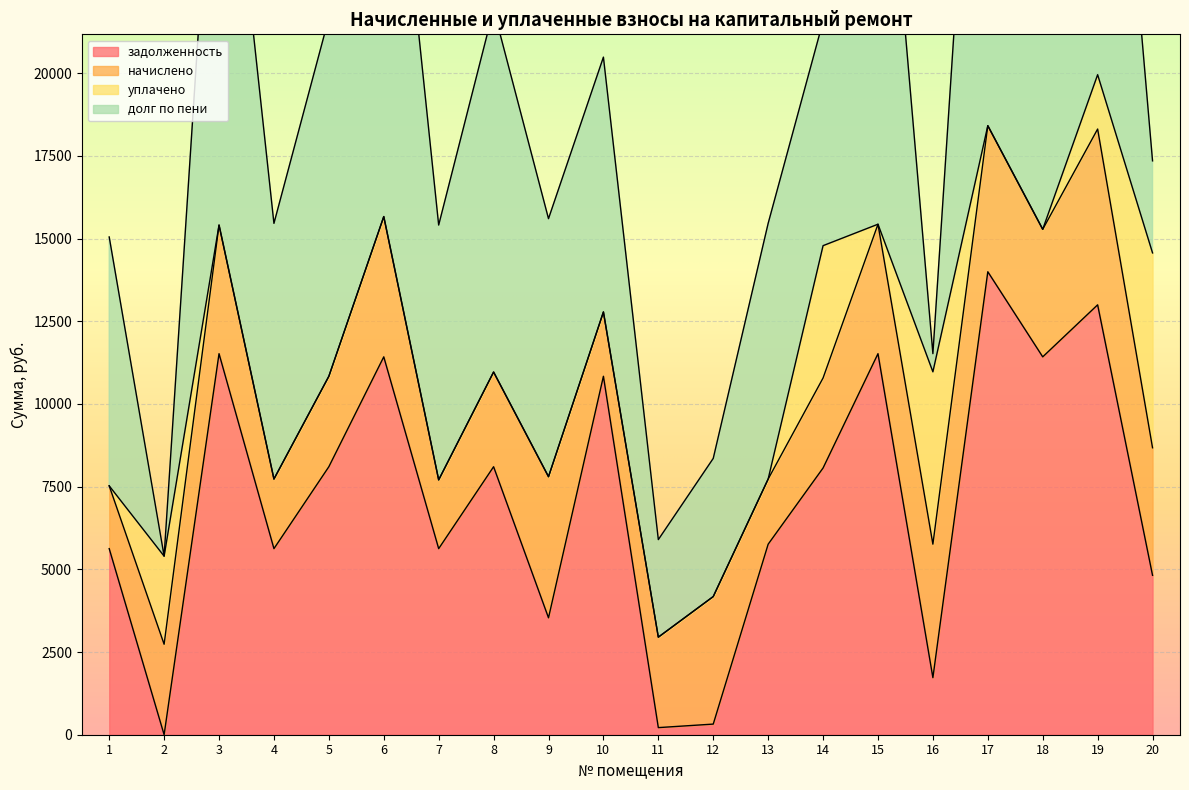

How many data points in задолженность are less than 8064?

10